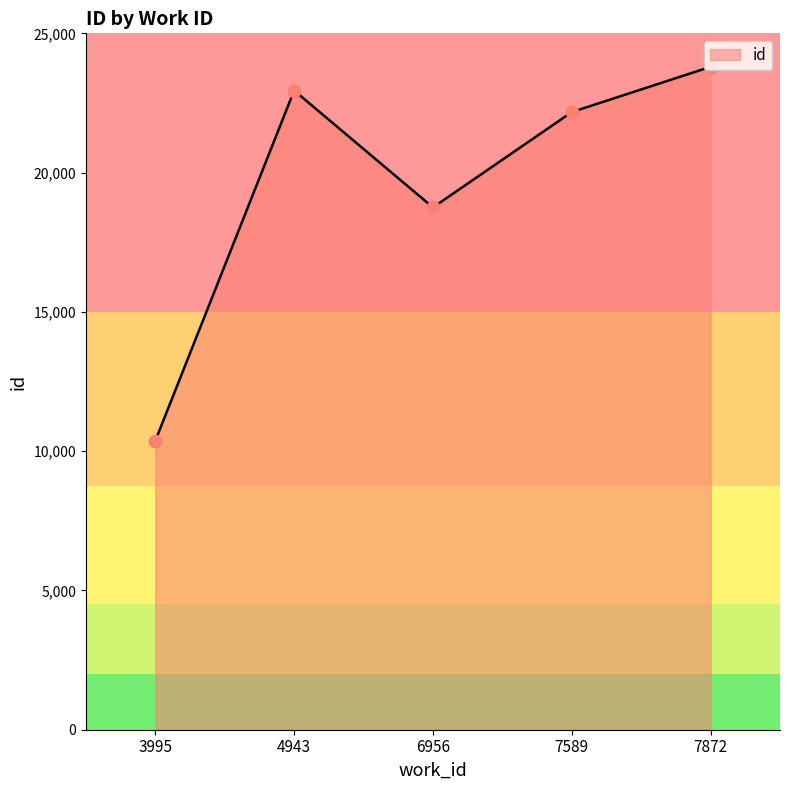

Which has a higher value, 3995 or 7872?

7872